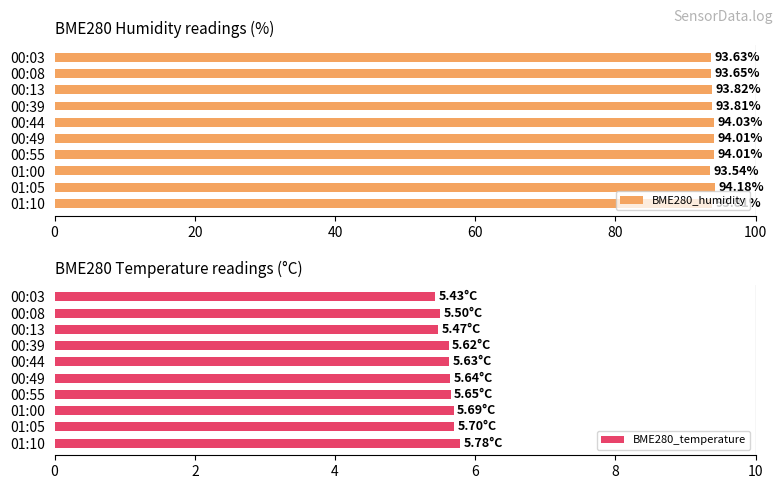

Reading left to right, what are all the values shown in this chart?

BME280_humidity: 93.6	93.7	93.8	93.8	94.0	94.0	94.0	93.5	94.2	93.8
BME280_temperature: 5.4	5.5	5.5	5.6	5.6	5.6	5.7	5.7	5.7	5.8